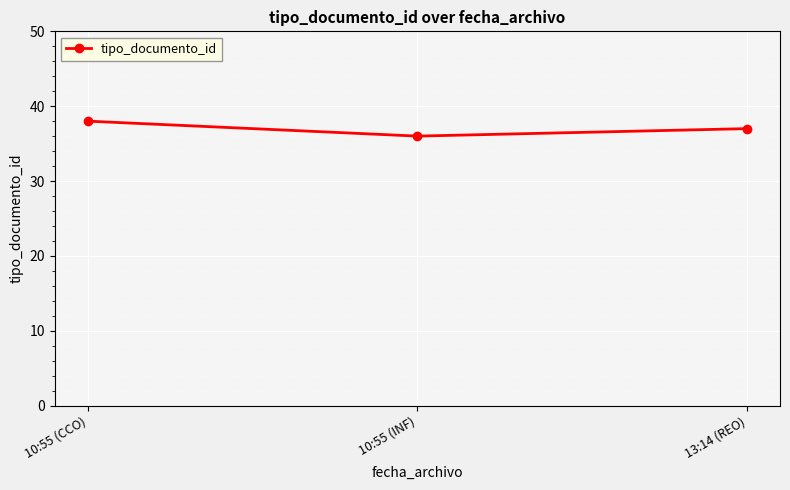

What is the difference between the values at 10:55 (CCO) and 10:55 (INF)?

2